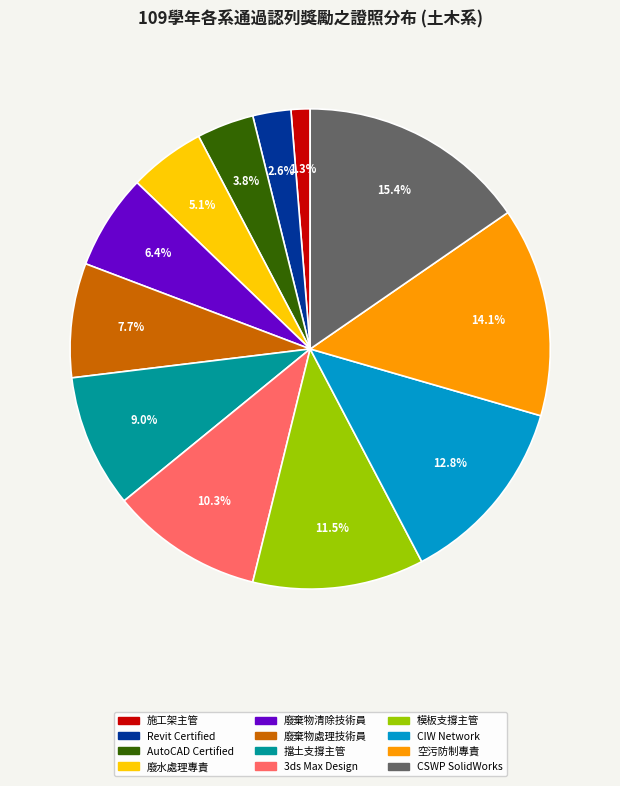

Is there a majority slice in this chart?

No